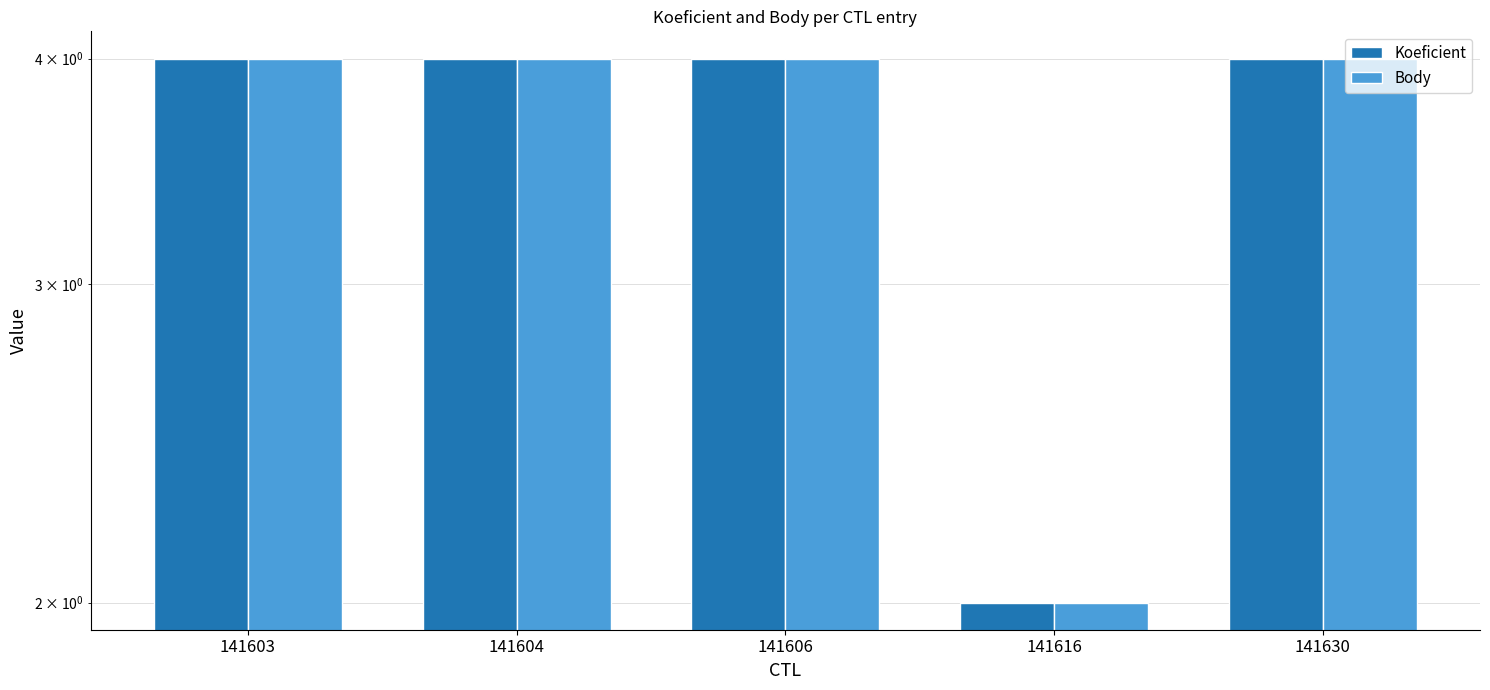

Are the bars grouped side by side (vs. stacked)?

Yes